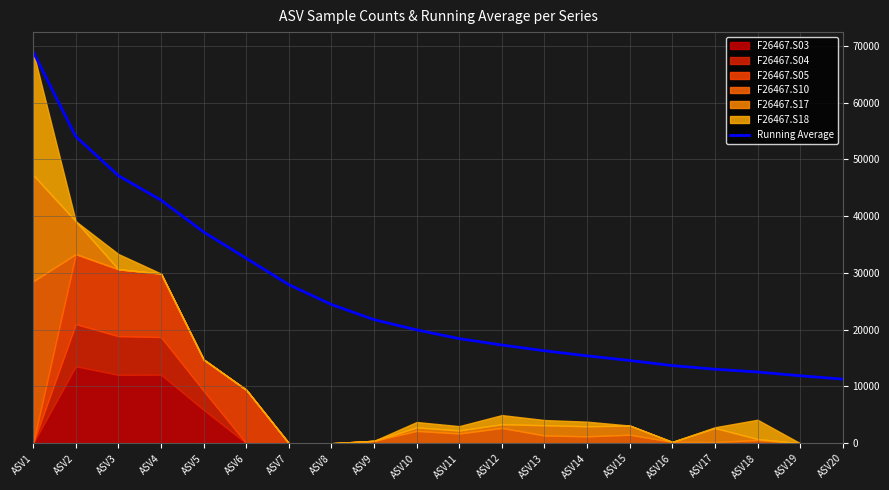

What is the greatest value displayed?

68950.0